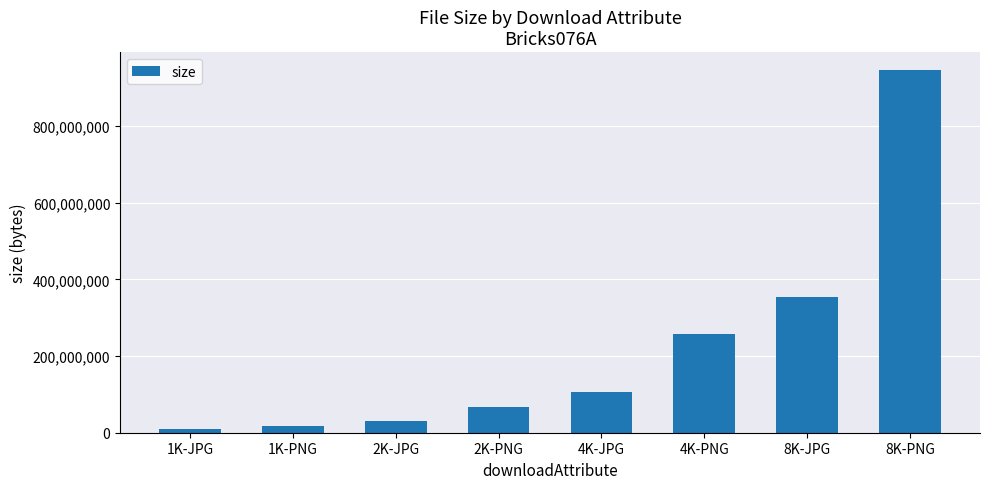

What is the greatest value displayed?

946075222